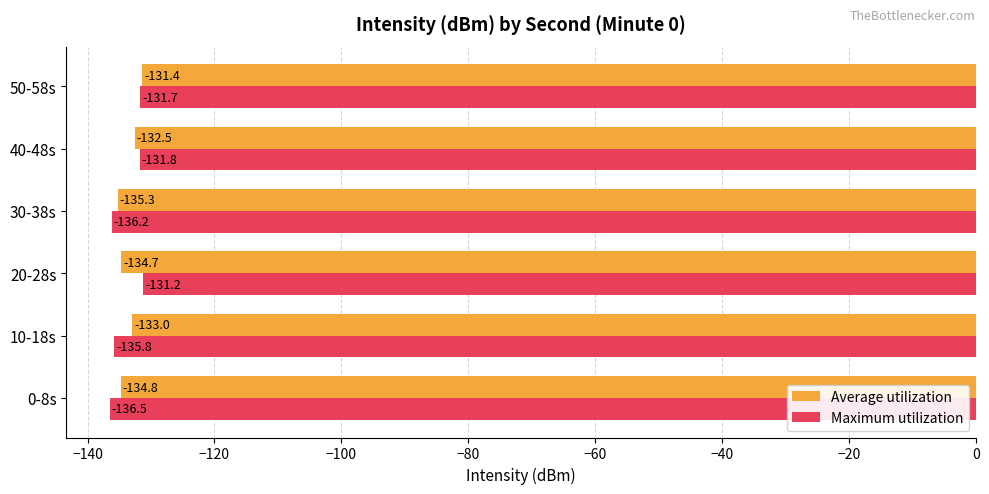

What is the maximum value for Maximum utilization?

-131.2